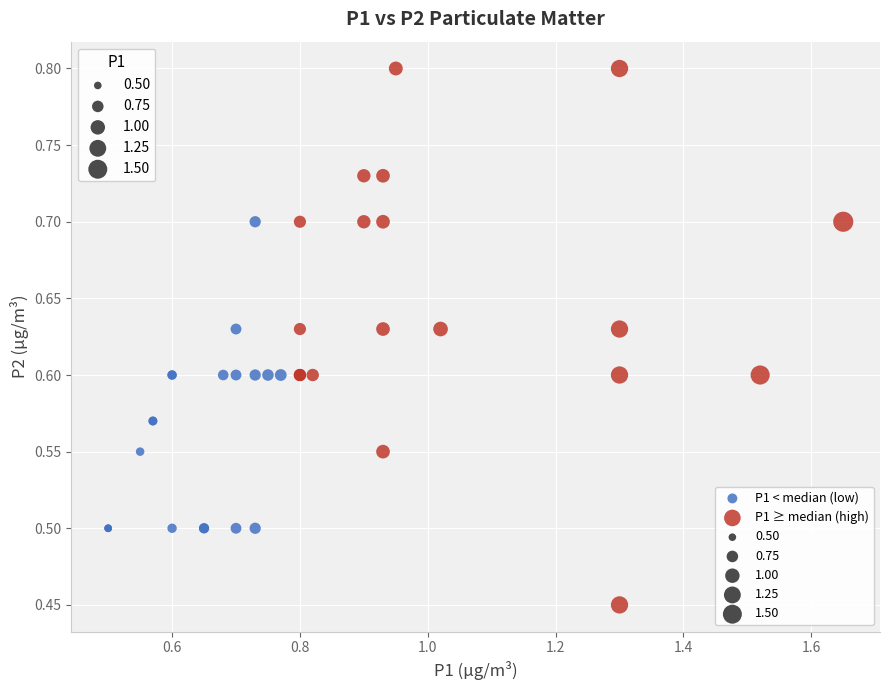

Which series contains the lowest Y value?

P1 ≥ median (high)